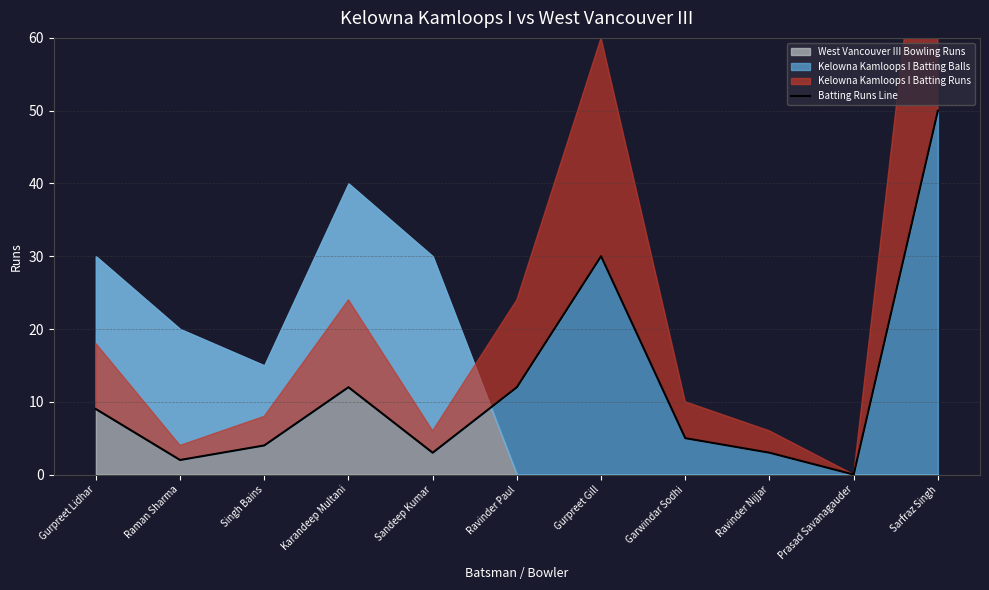

What is the label of the 7th point from the left?

Gurpreet Gill